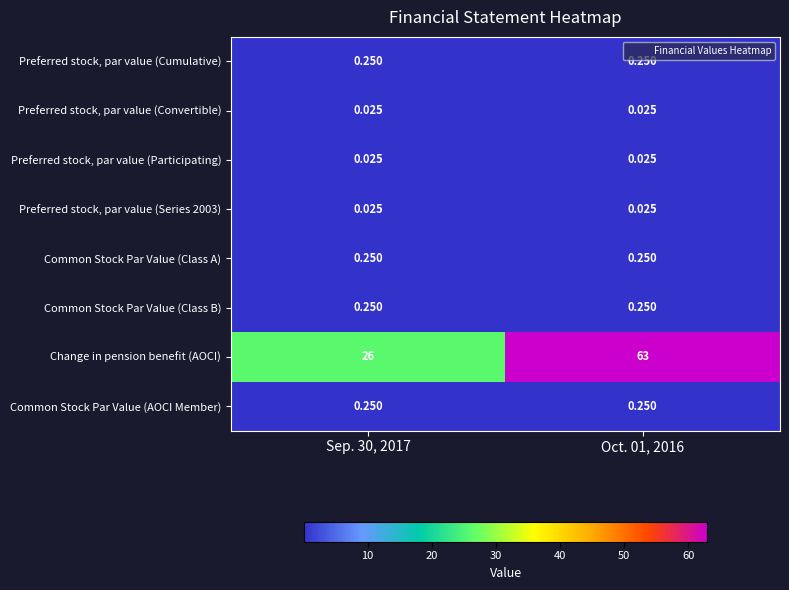

Which series has the largest range (max minus min)?

Change in pension benefit (AOCI)